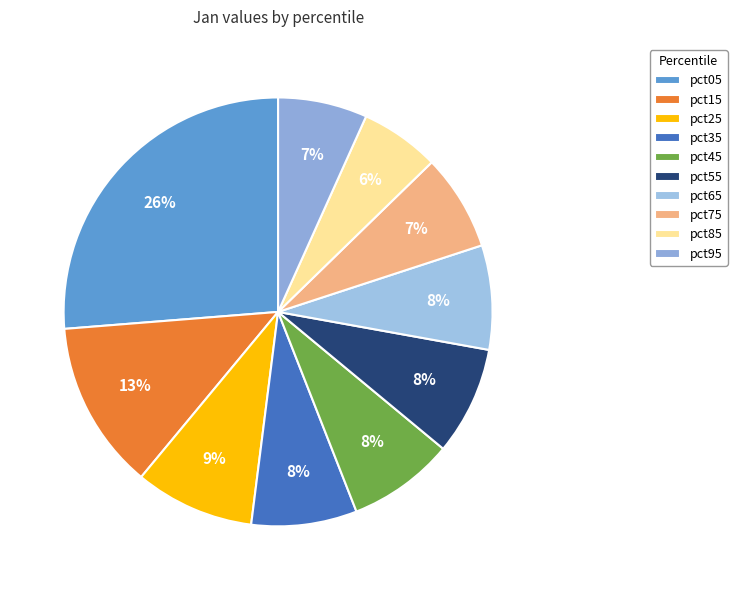

Is there a majority slice in this chart?

No